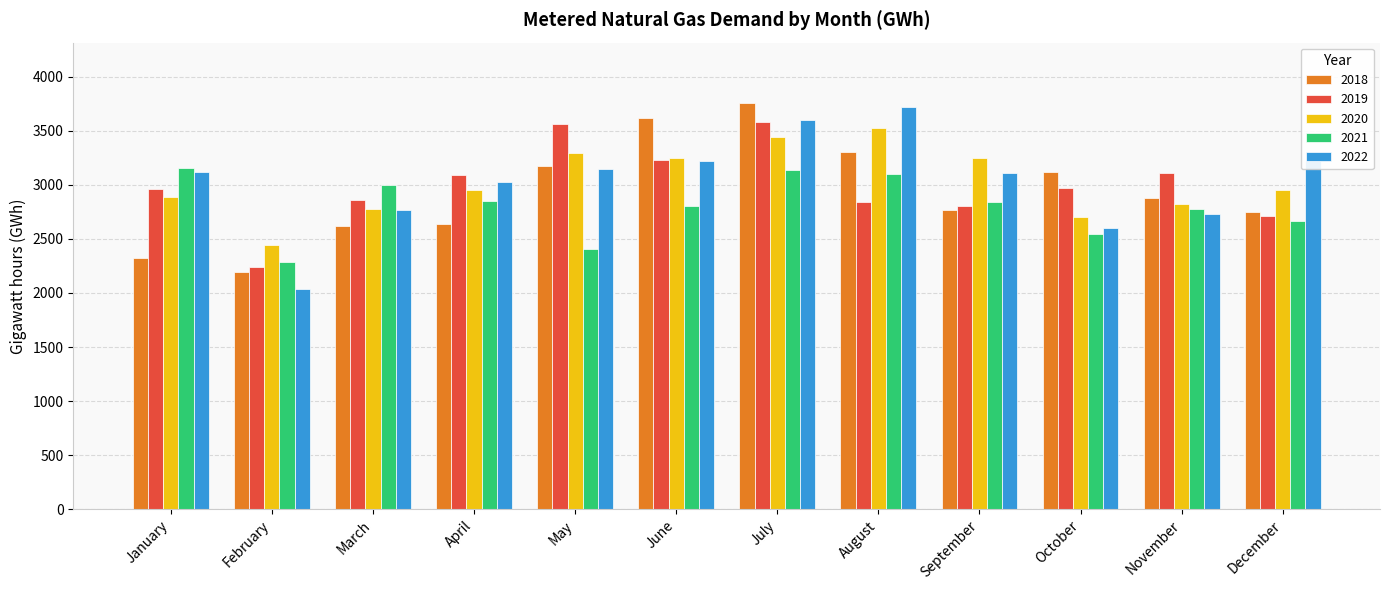

At which label does 2020 reach its minimum?

February